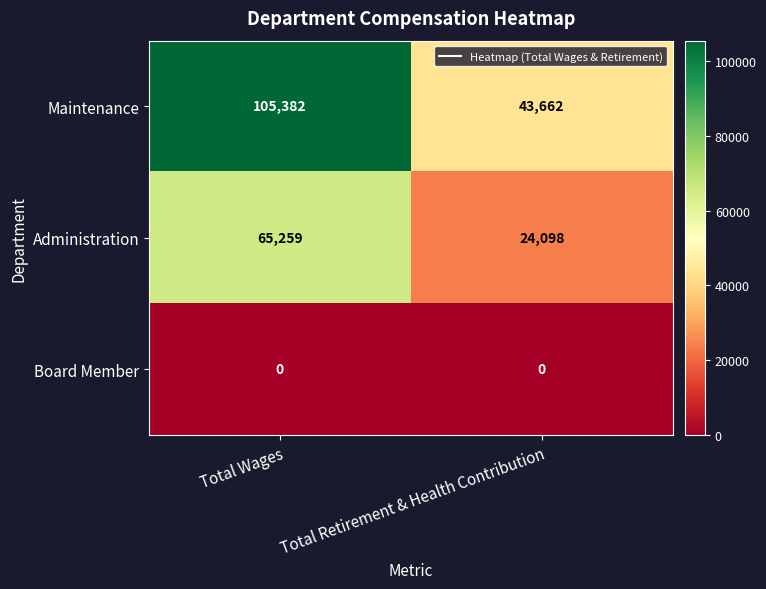

What is the greatest value displayed?

105382